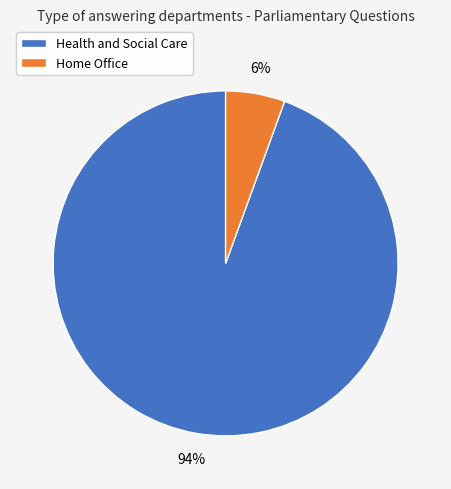

The Health and Social Care slice represents 81% of the pie. True or false?

False